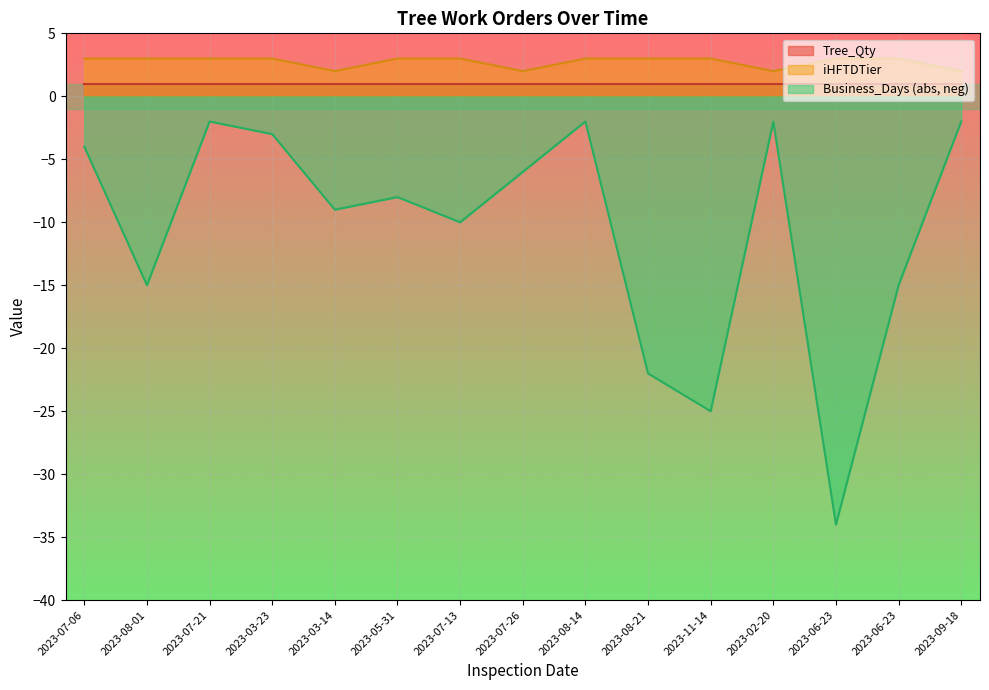

What is the difference between the maximum and minimum values in the Business_Days series?

32